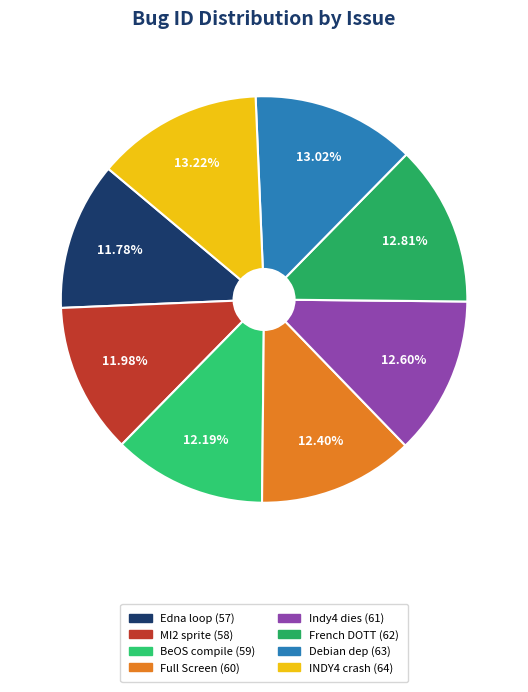

To the nearest percent, what is the difference between the largest and smallest slice percentages?

1%